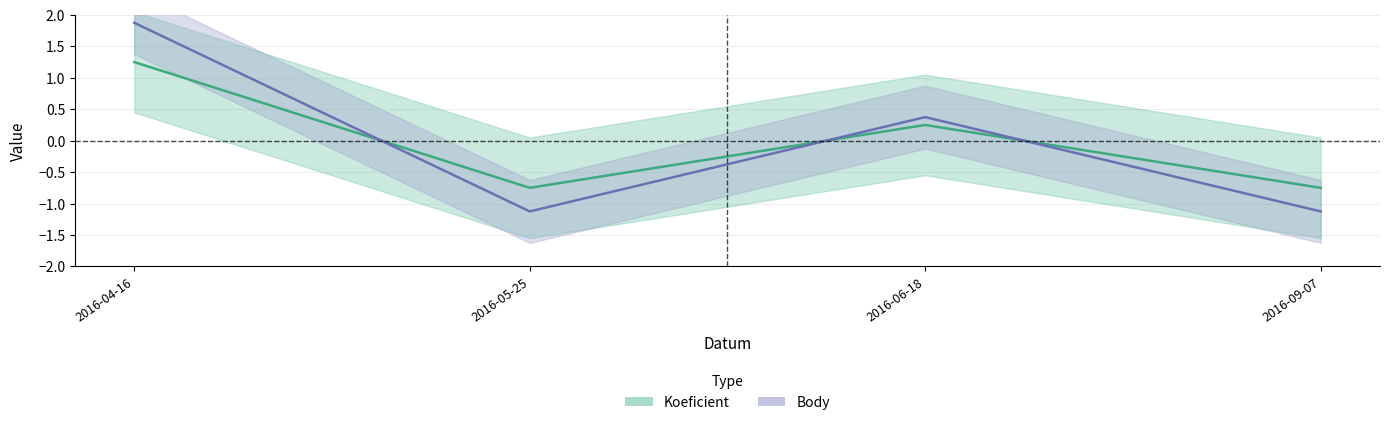

True or false: Body and Koeficient intersect in this chart.

True